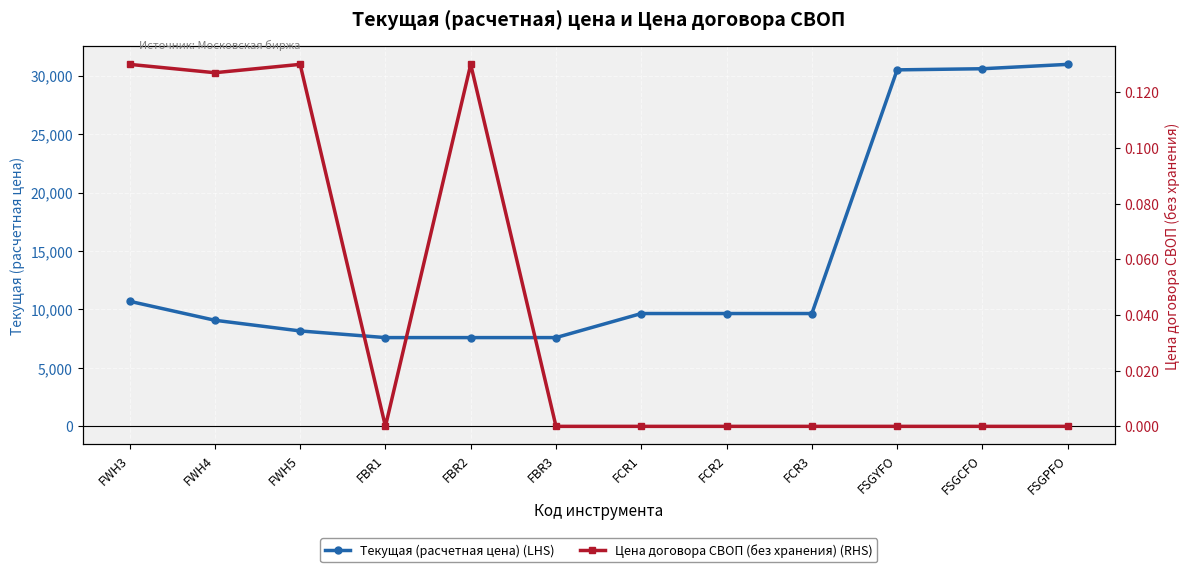

What position from the right is FBR2?

8